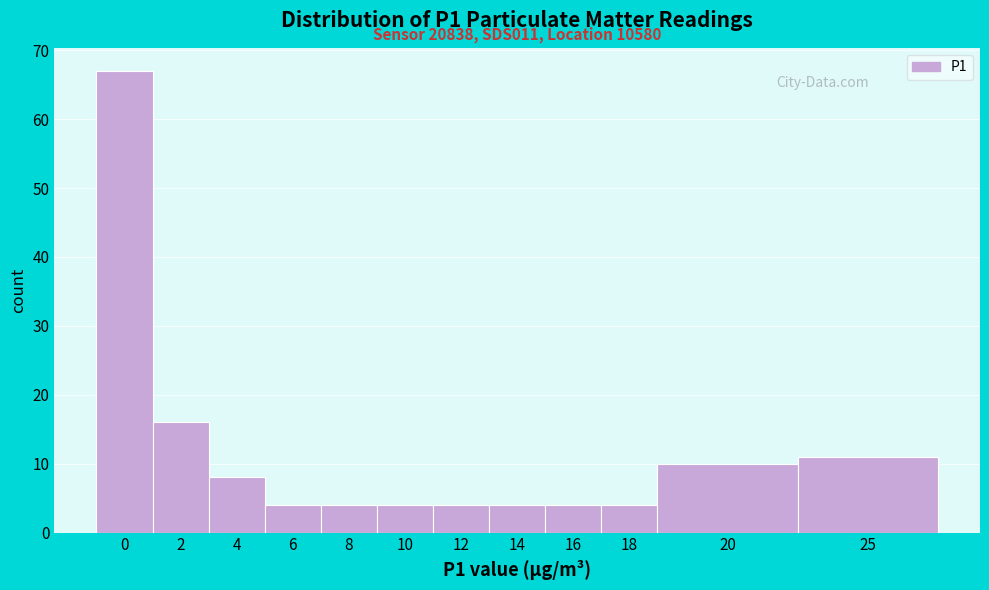

Reading left to right, transcribe all the data shown in this chart.

0=67	2=16	4=8	6=4	8=4	10=4	12=4	14=4	16=4	18=4	20=10	25=11